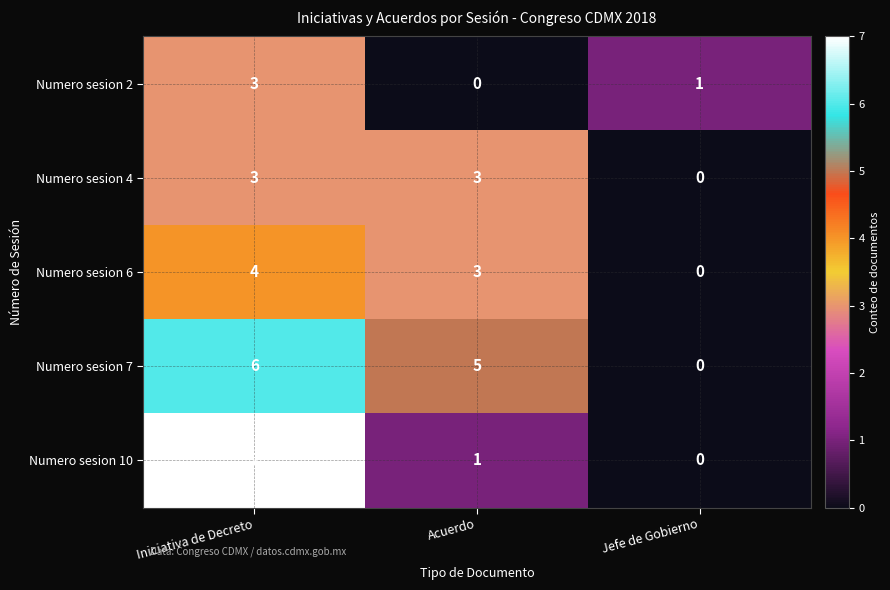

Is the value of Numero sesion 2 at Jefe de Gobierno greater than the value of Numero sesion 6 at Acuerdo?

No